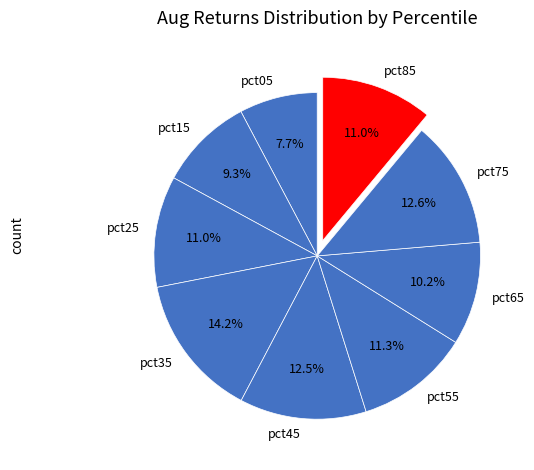

To the nearest percent, what percentage of the pie is pct65?

10%